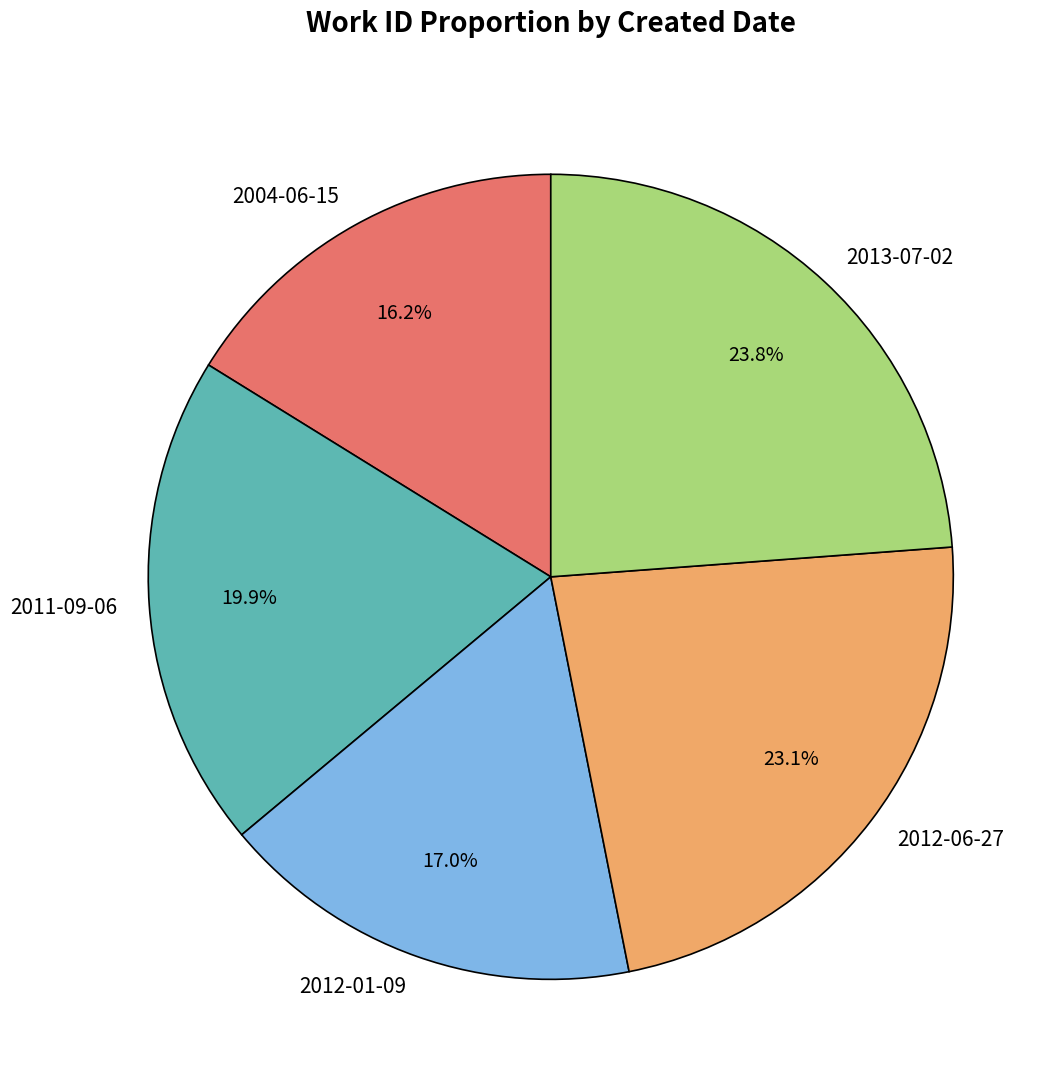

Approximately how many times larger is the value at 2012-01-09 compared to 2011-09-06?

0.9